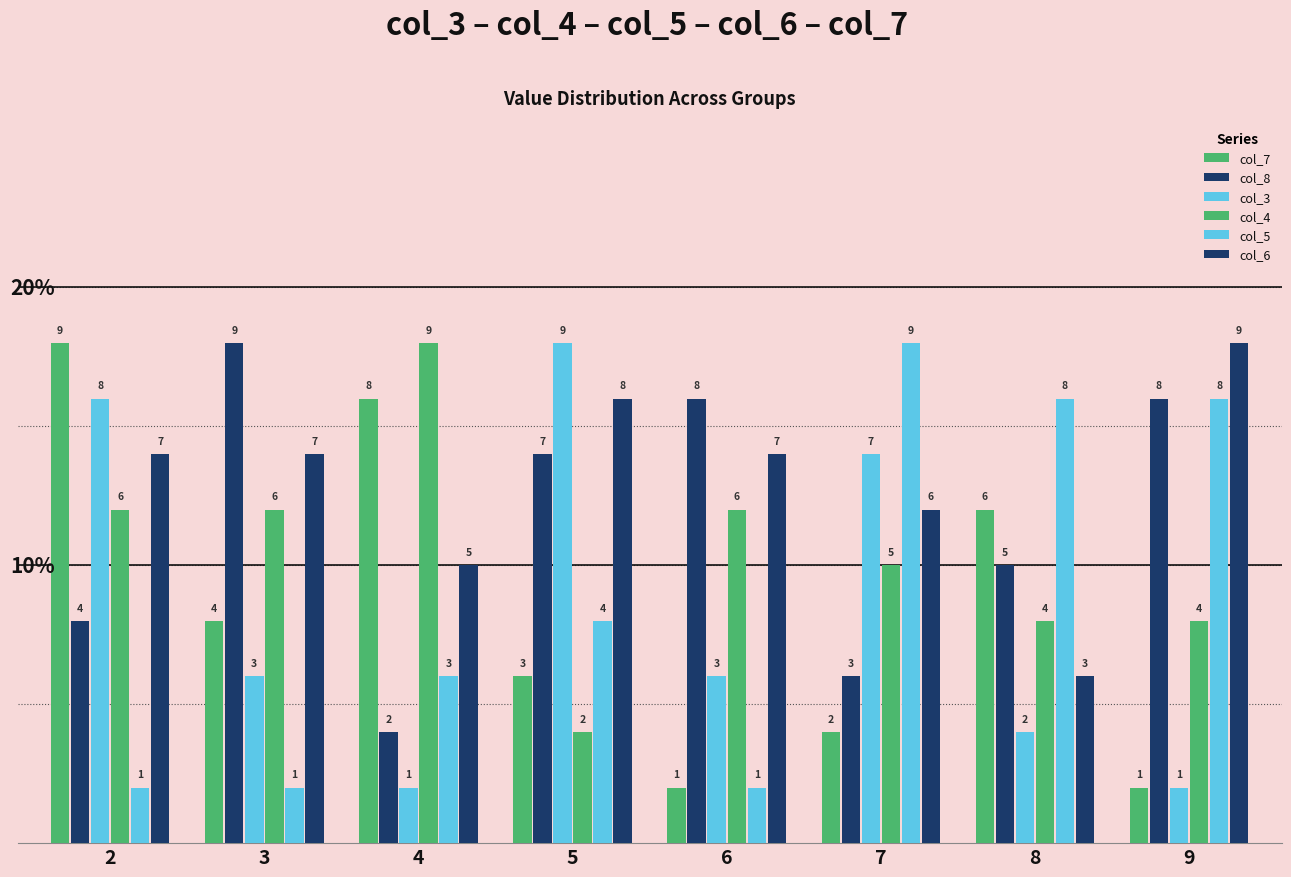

What is the difference between the second highest and second lowest values in the col_8 series?

5